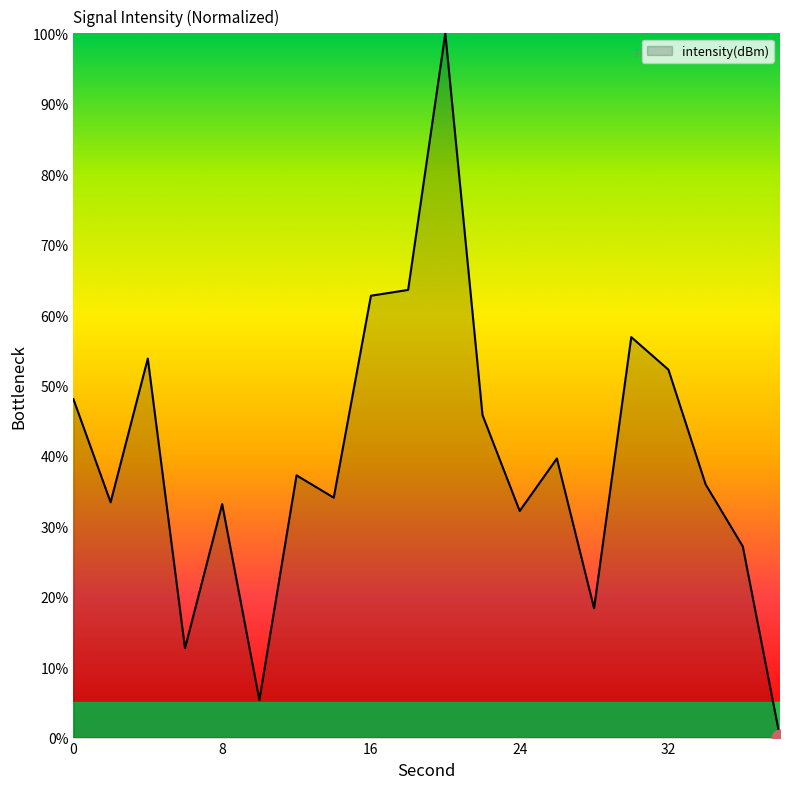

What is the greatest value displayed?

100.0